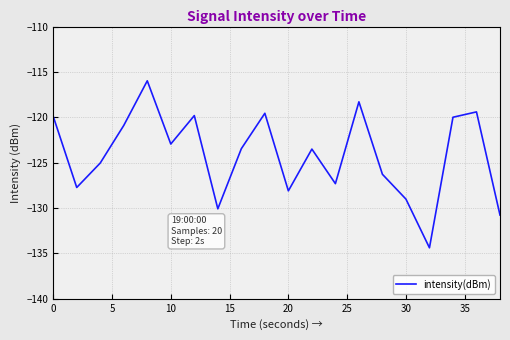

What is the maximum value shown in the chart?

-116.0